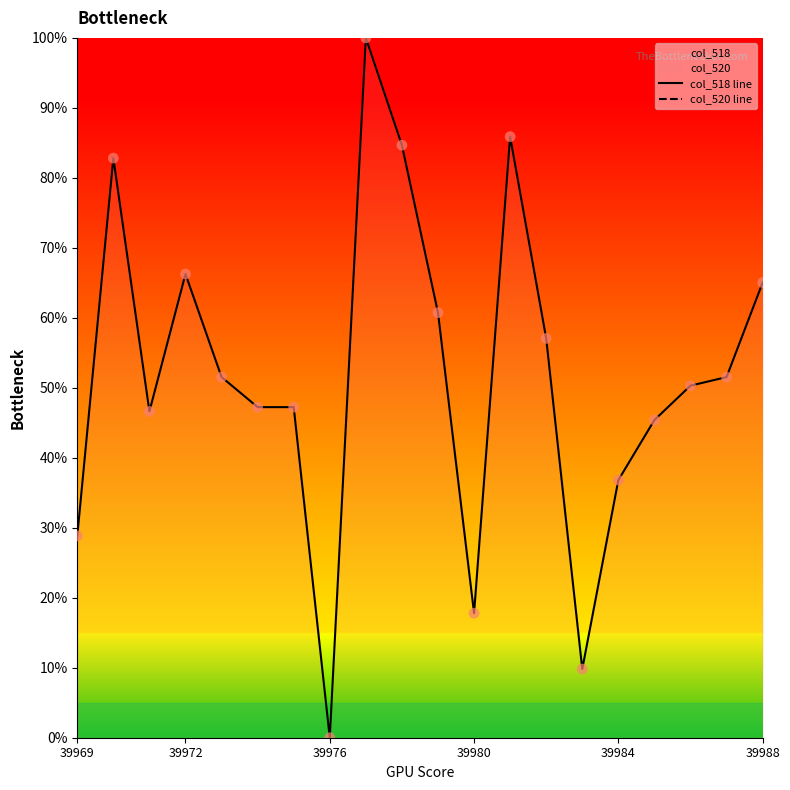

What is the highest value of the col_518 line series?

100.0